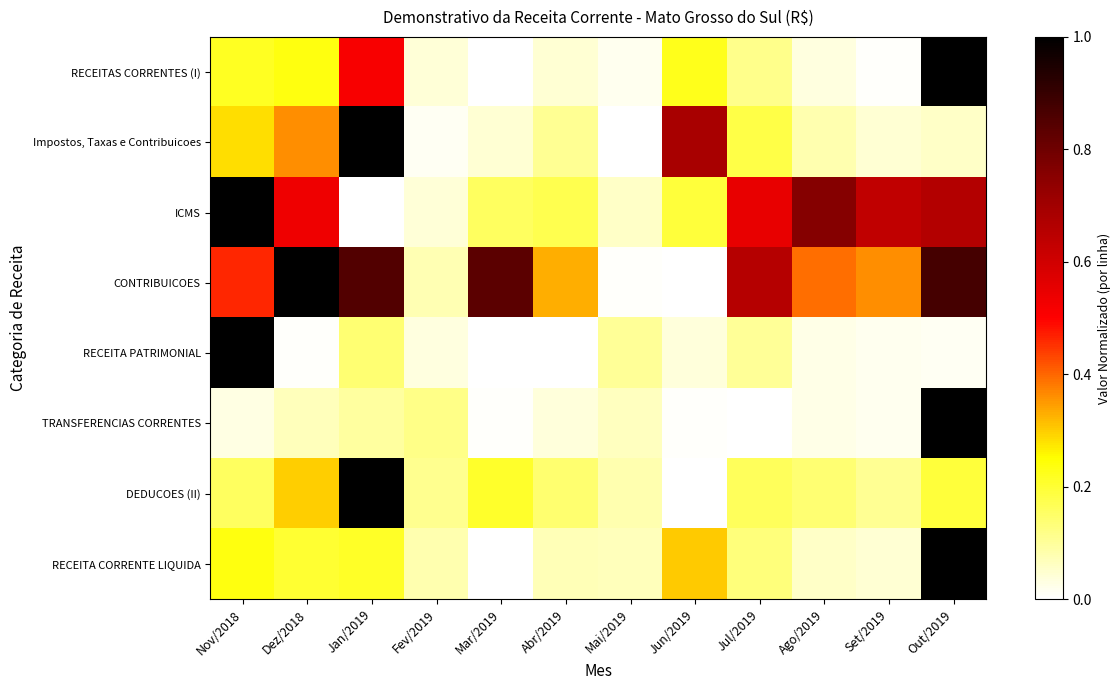

Count the number of categories in the chart.

12